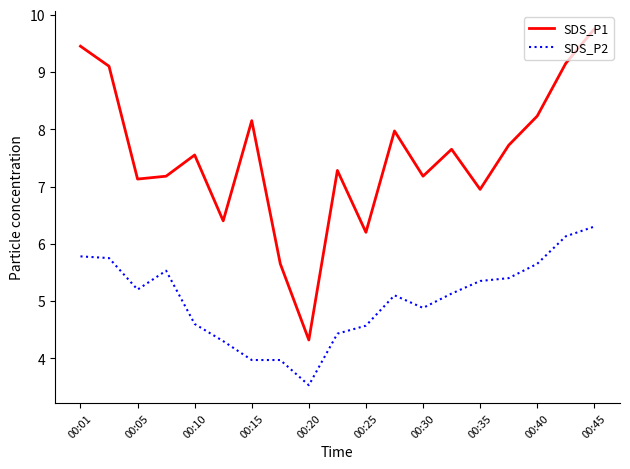

What is the highest value of the SDS_P1 series?

9.8